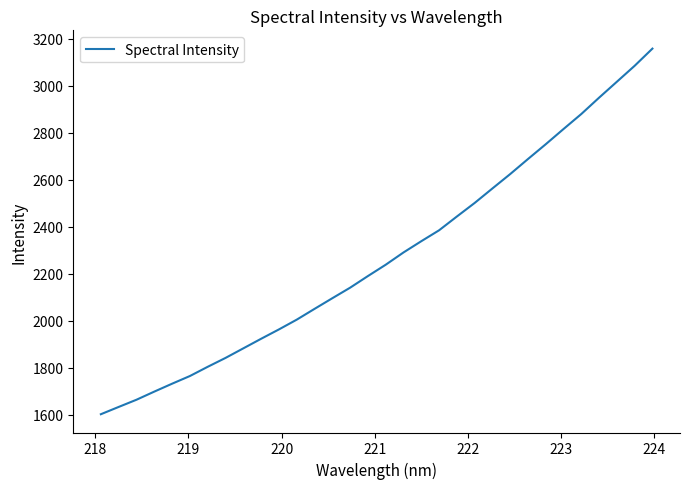

What is the average value?

2272.1